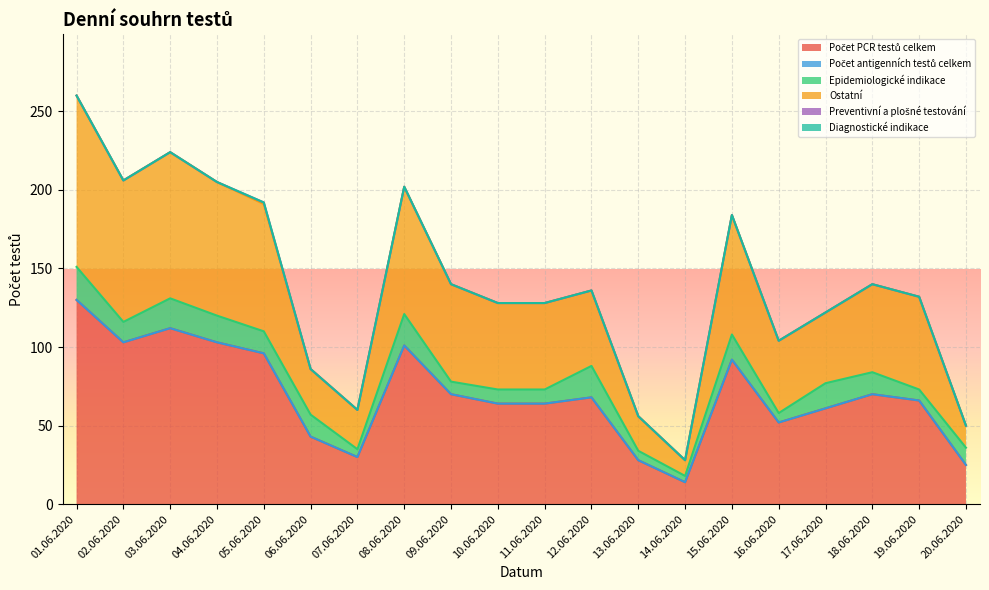

At 16.06.2020, list the series in order from largest to smallest.

Počet PCR testů celkem, Ostatní, Epidemiologické indikace, Počet antigenních testů celkem, Preventivní a plošné testování, Diagnostické indikace